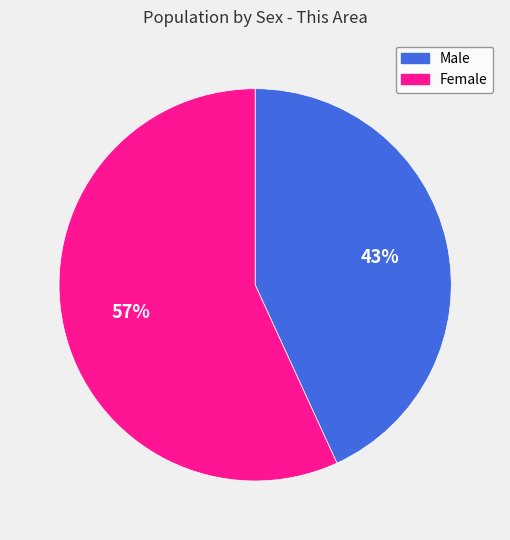

Is it true that Male is 43% of the pie?

True